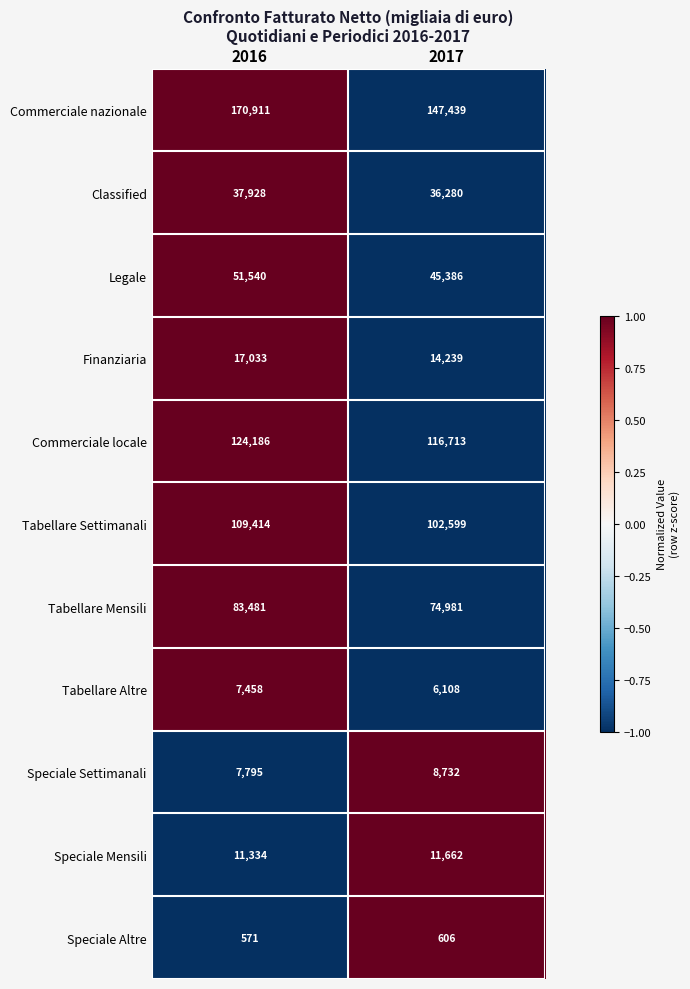

Reading left to right, list all the values displayed in this chart.

Commerciale nazionale: 170911	147439
Classified: 37928	36280
Legale: 51540	45386
Finanziaria: 17033	14239
Commerciale locale: 124186	116713
Tabellare Settimanali: 109414	102599
Tabellare Mensili: 83481	74981
Tabellare Altre: 7458	6108
Speciale Settimanali: 7795	8732
Speciale Mensili: 11334	11662
Speciale Altre: 571	606